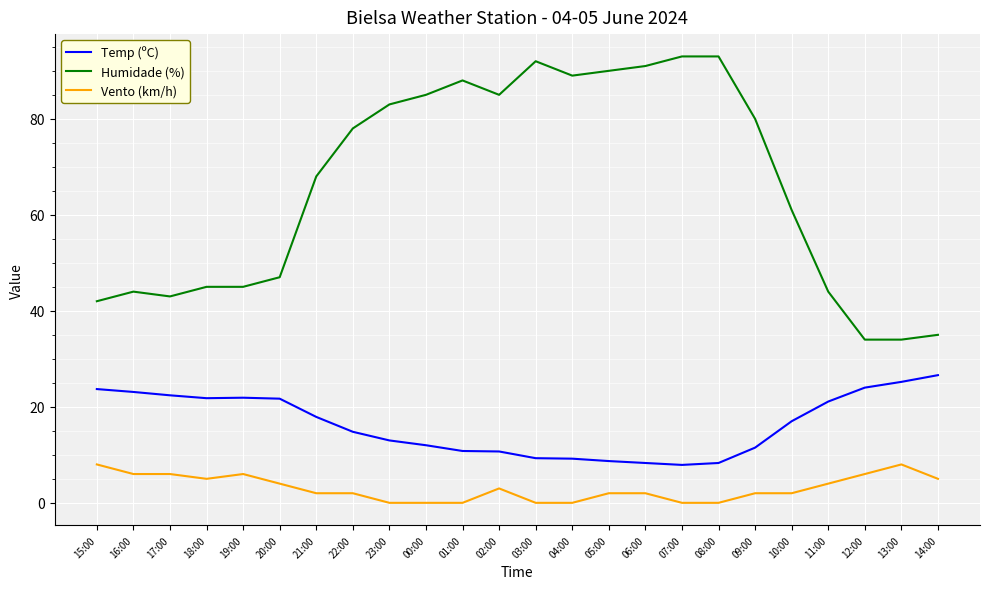

What is the sum of all Vento (km/h) values?

73.0